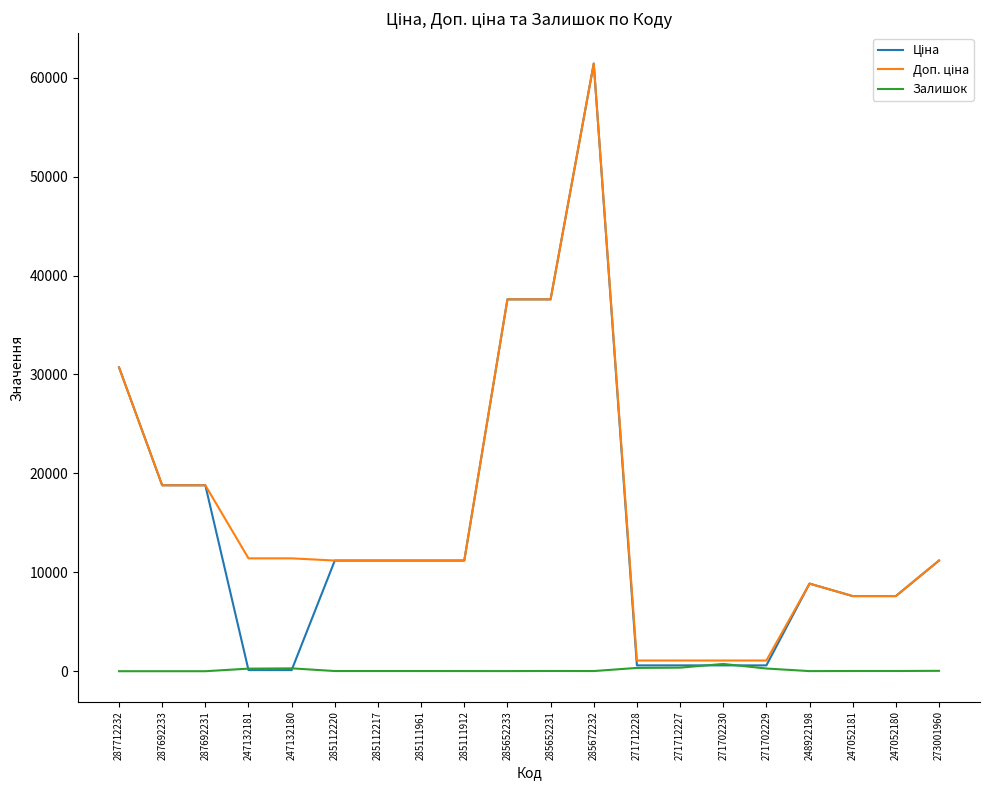

At which category is the sum across all series the highest?

285672232